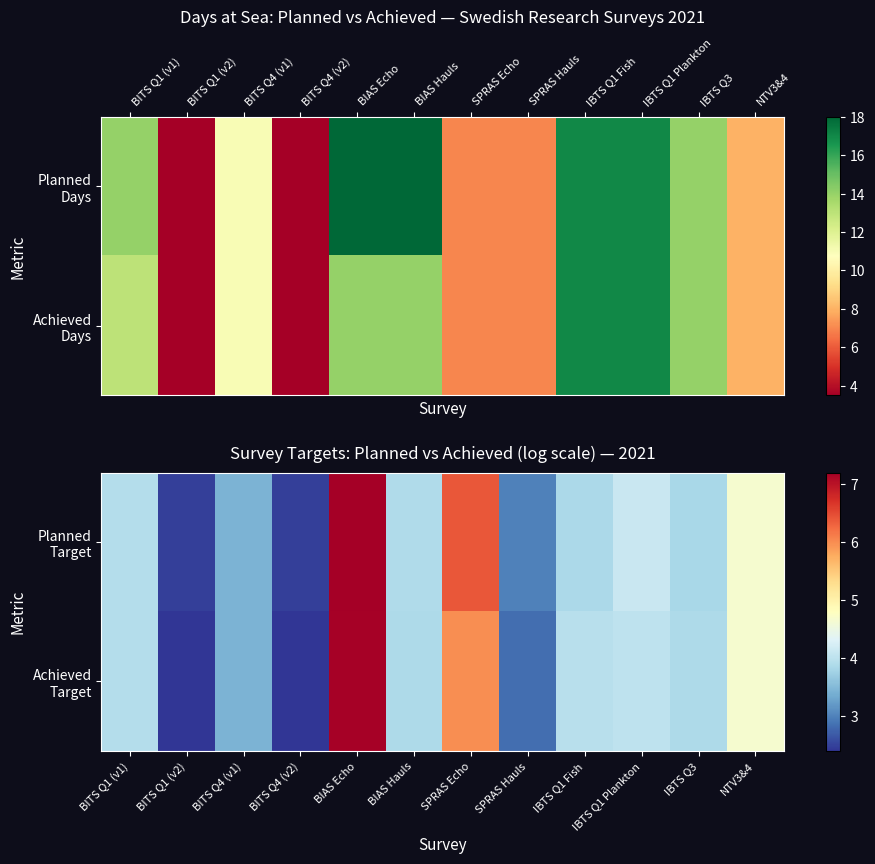

What is the difference between the maximum and second lowest values in the Planned Target series?

4.7